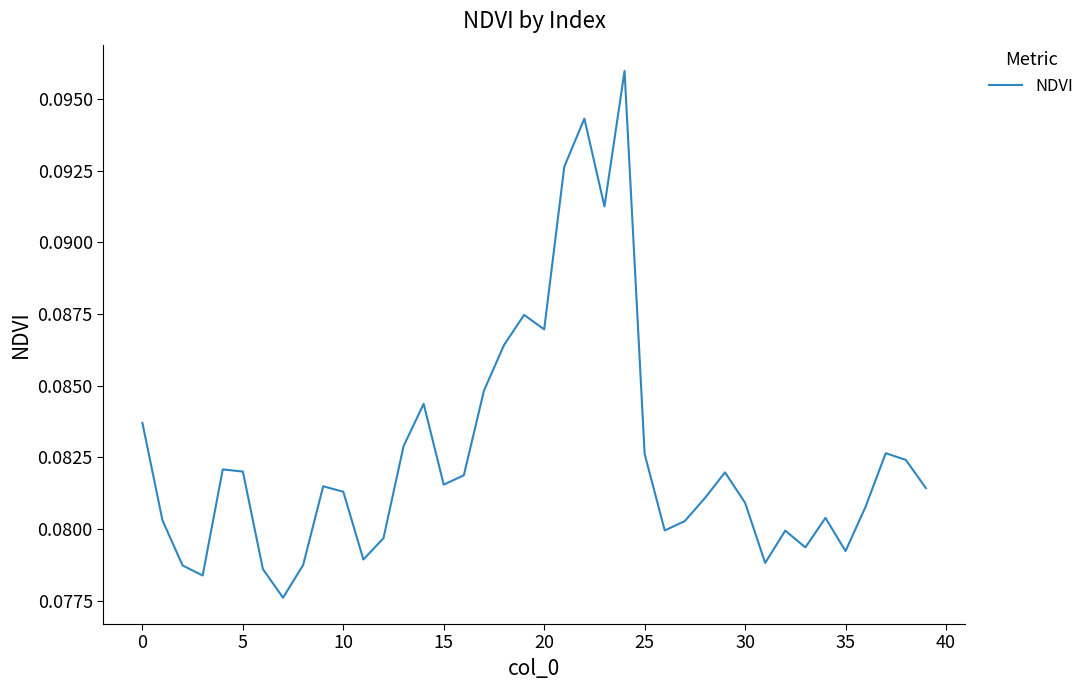

Count the number of data series in this chart.

1